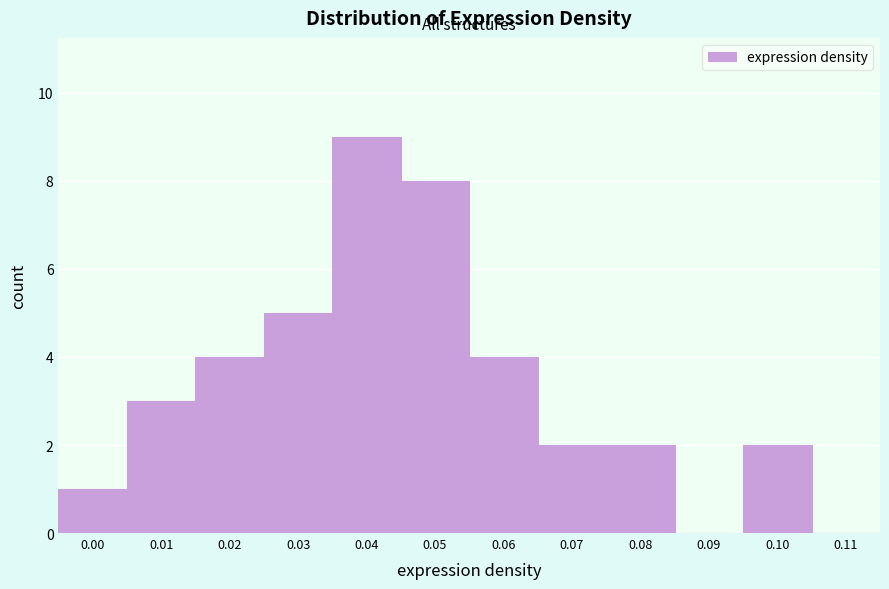

Reading left to right, extract all data points from this chart.

0.00=1	0.01=3	0.02=4	0.03=5	0.04=9	0.05=8	0.06=4	0.07=2	0.08=2	0.09=0	0.10=2	0.11=0